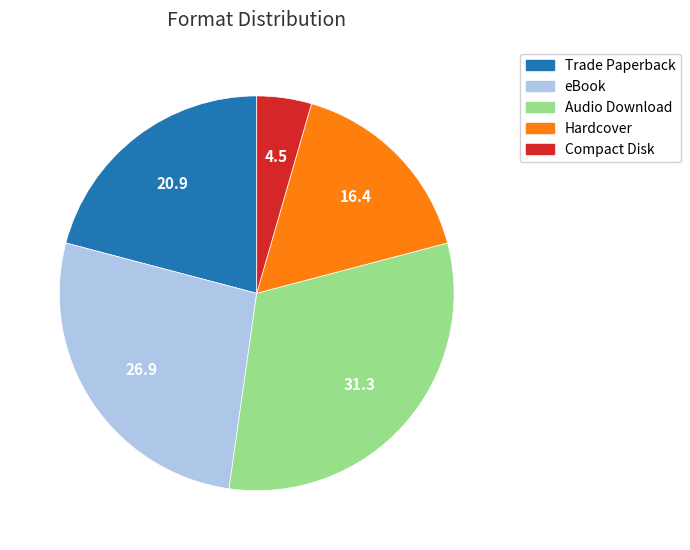

What is the largest slice in the pie chart?

Audio Download